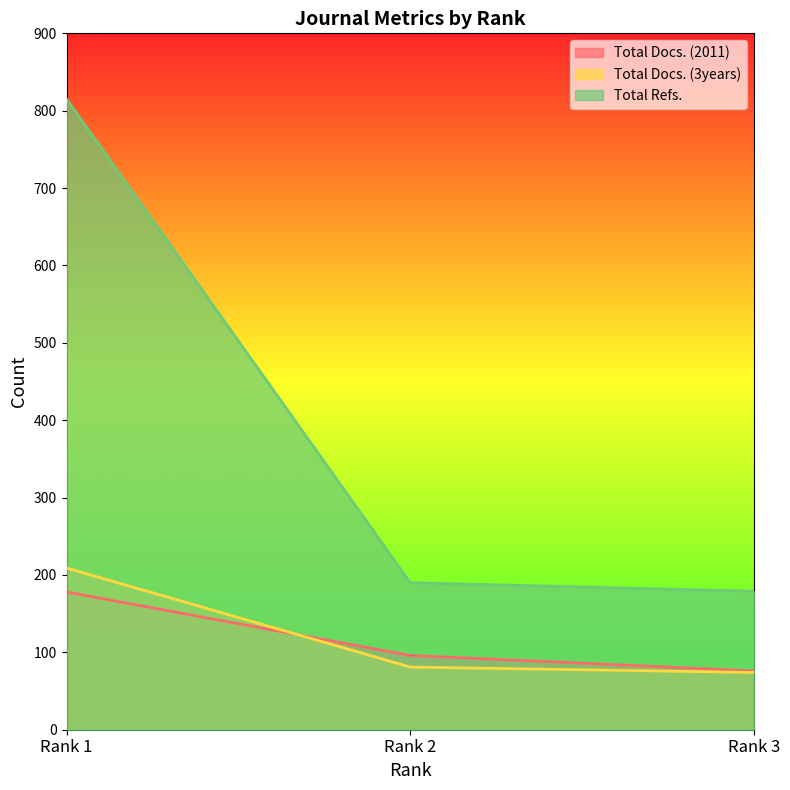

What is the value of the Total Refs. point at the 2nd from the left?

190